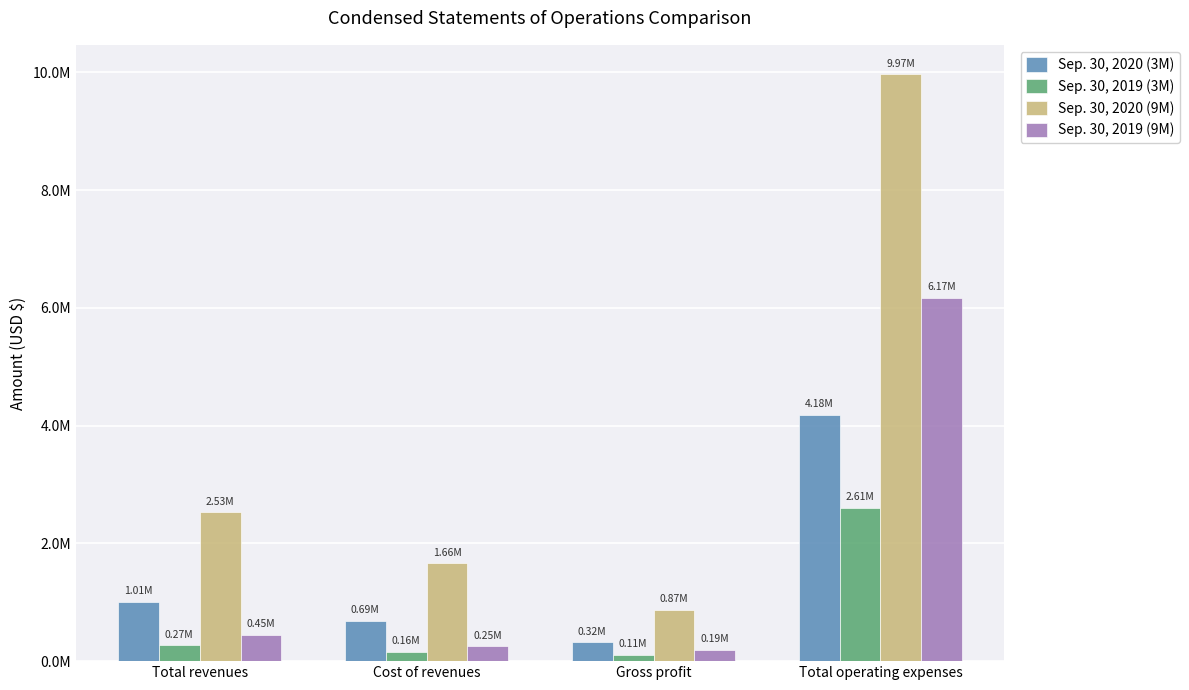

Is it true that Sep. 30, 2020 (9M) equals 1658773 at Cost of revenues?

True